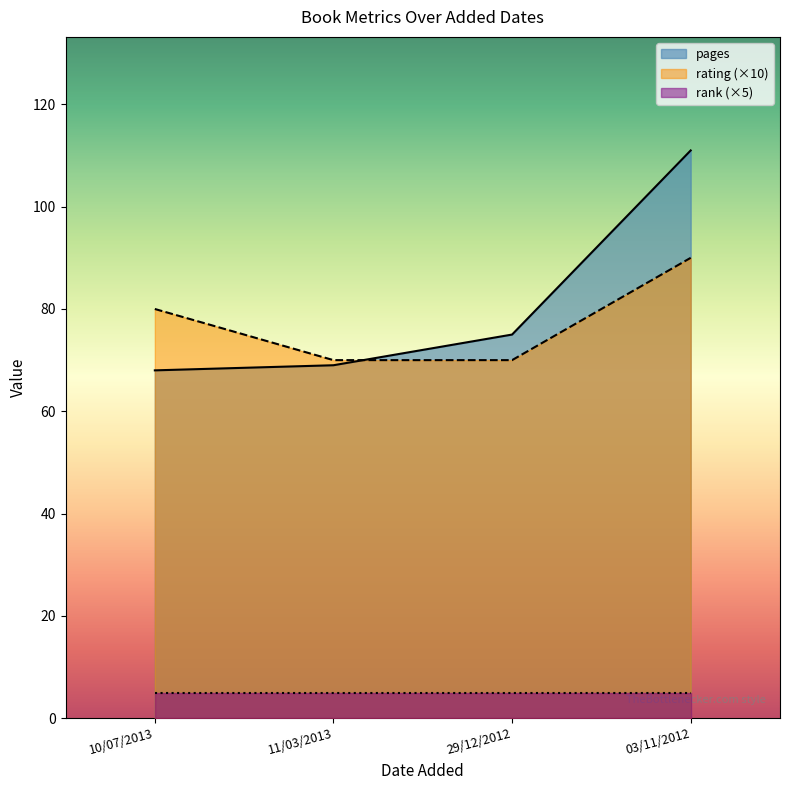

What is the total value across all series at 10/07/2013?

153